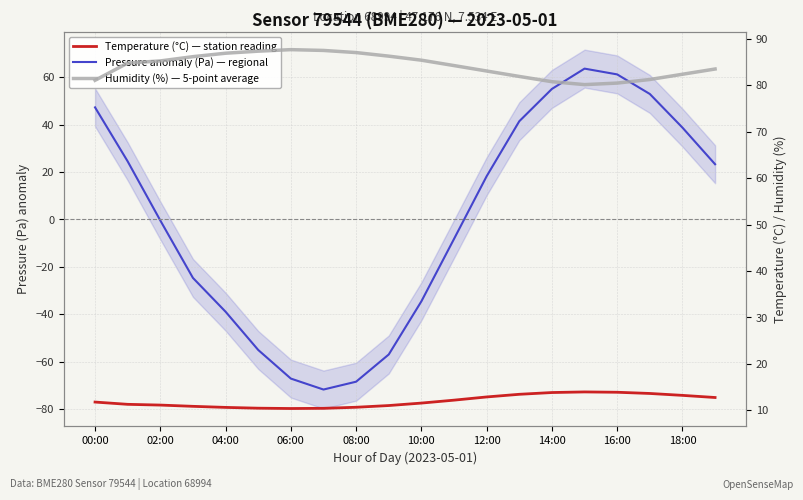

What are all the series names shown in the legend?

Pressure (anomaly from mean, Pa), Humidity (%), Temperature (°C)